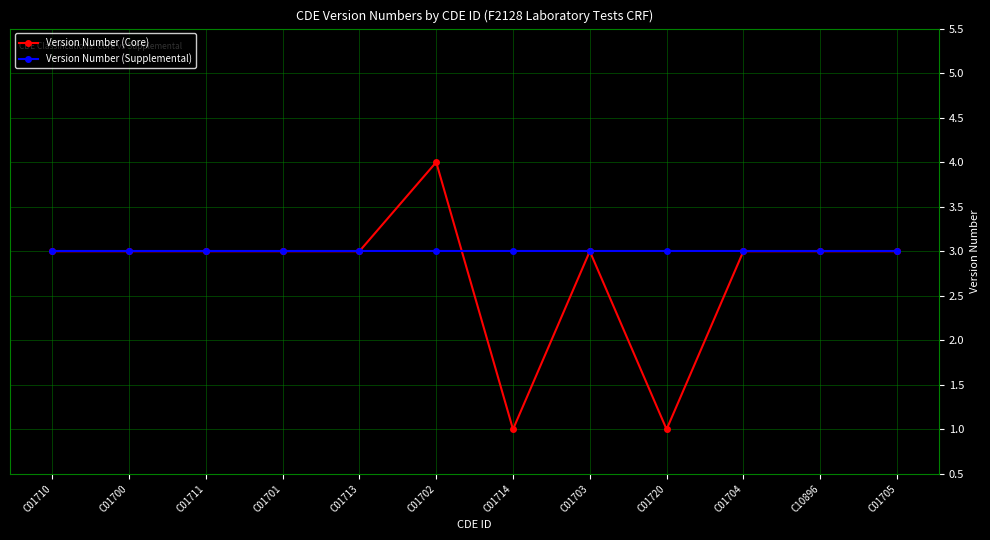

At which label does Version Number (Core) reach its peak?

C01702